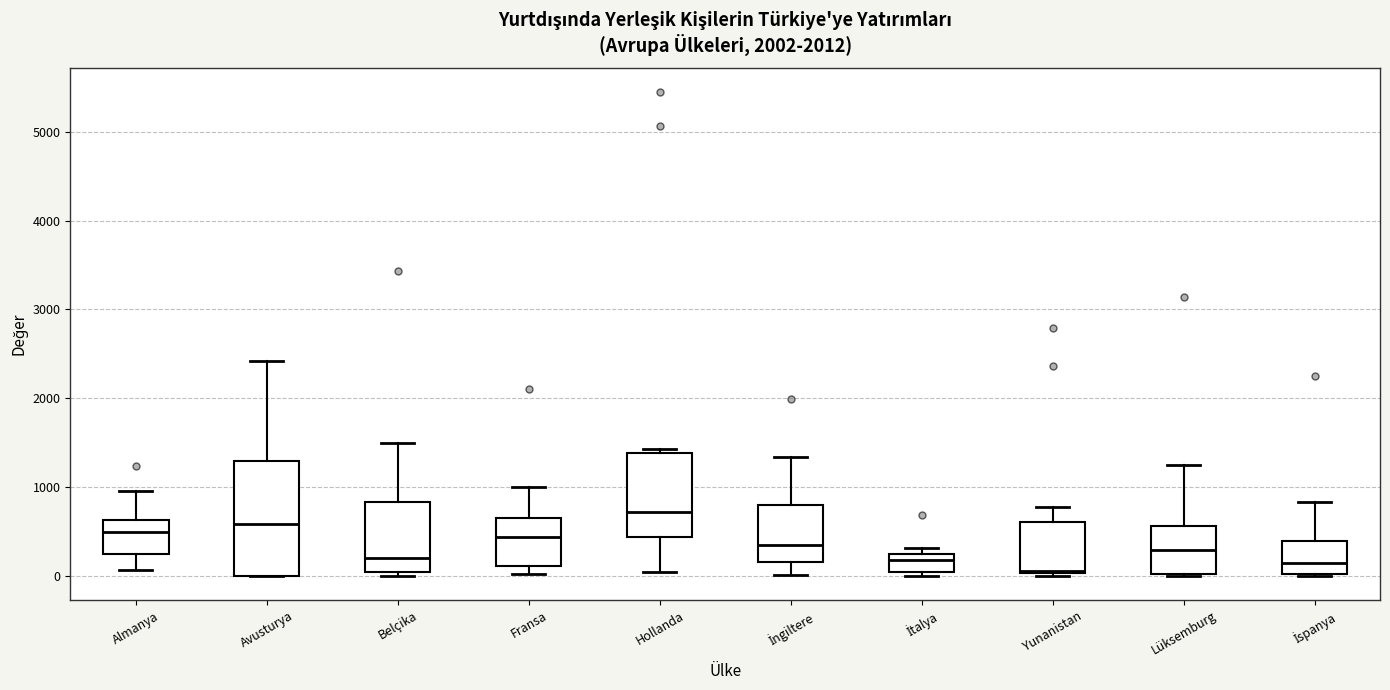

Comparing the boxes themselves (not the whiskers), which one is the tallest?

Avusturya